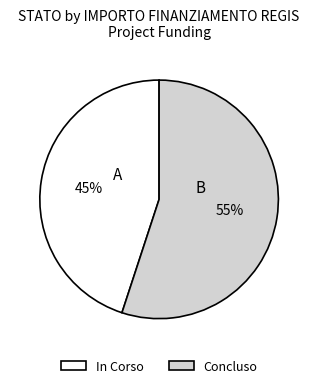

Is there any slice that represents more than half of the pie?

Yes